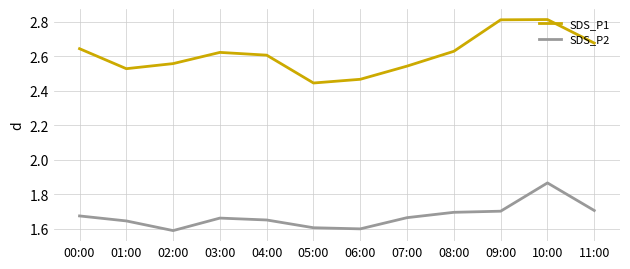

Which series has the largest range (max minus min)?

SDS_P1